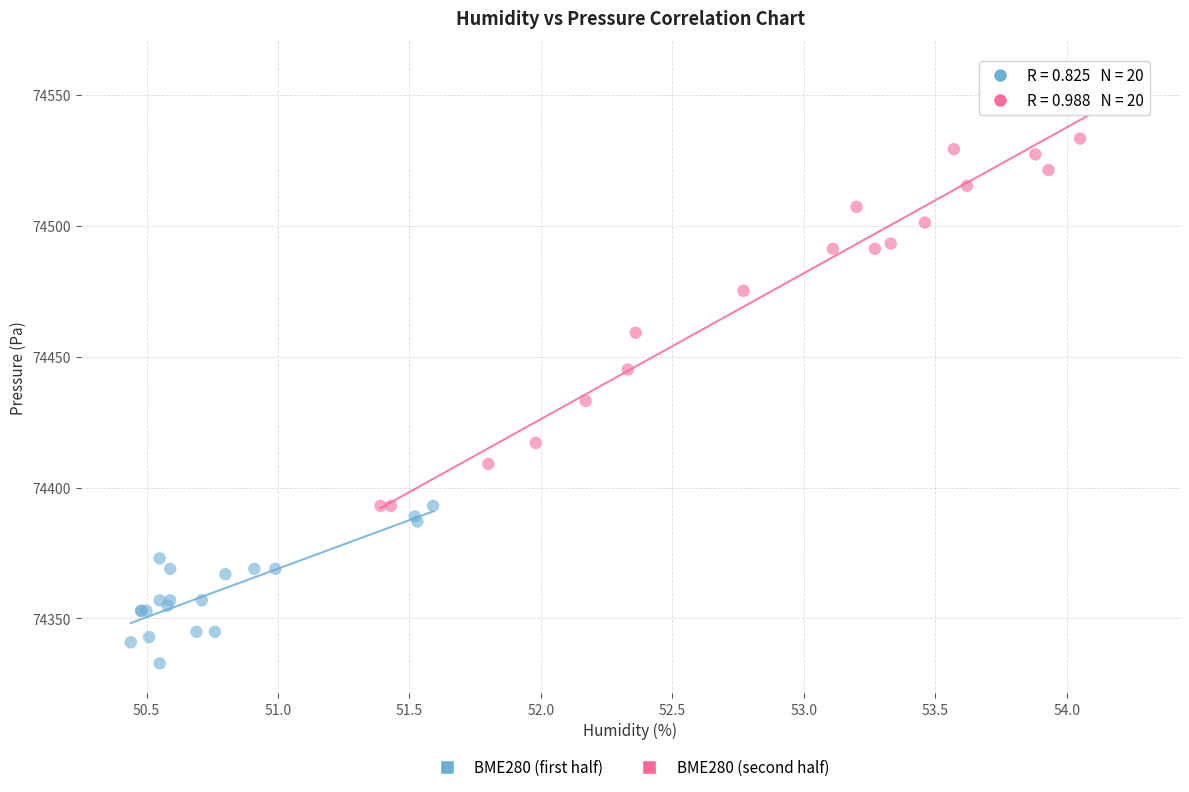

Which series contains the lowest Y value?

BME280 (first half)